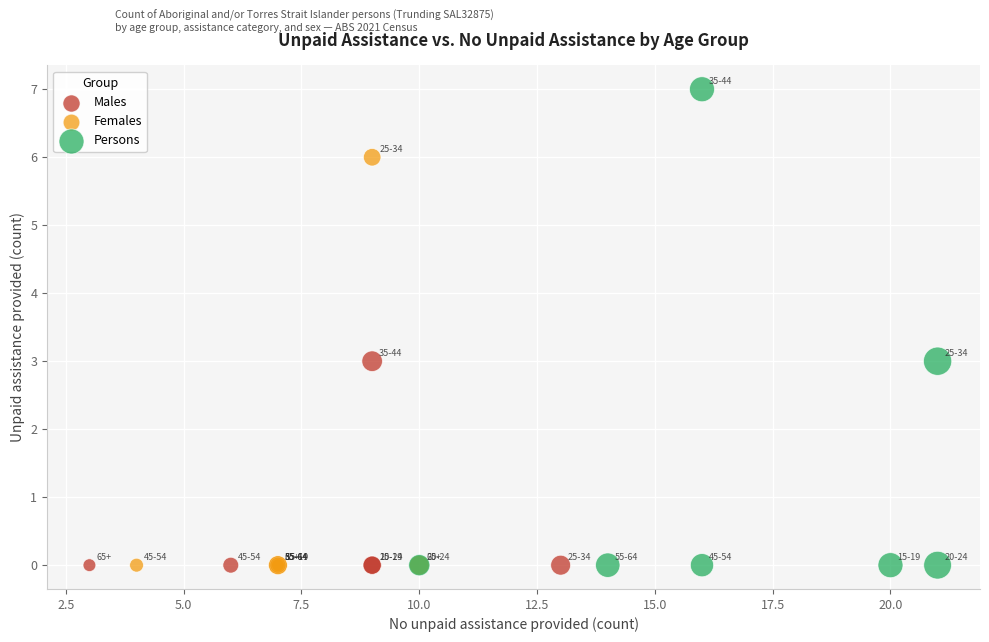

Which series has the widest spread of Y values?

Persons